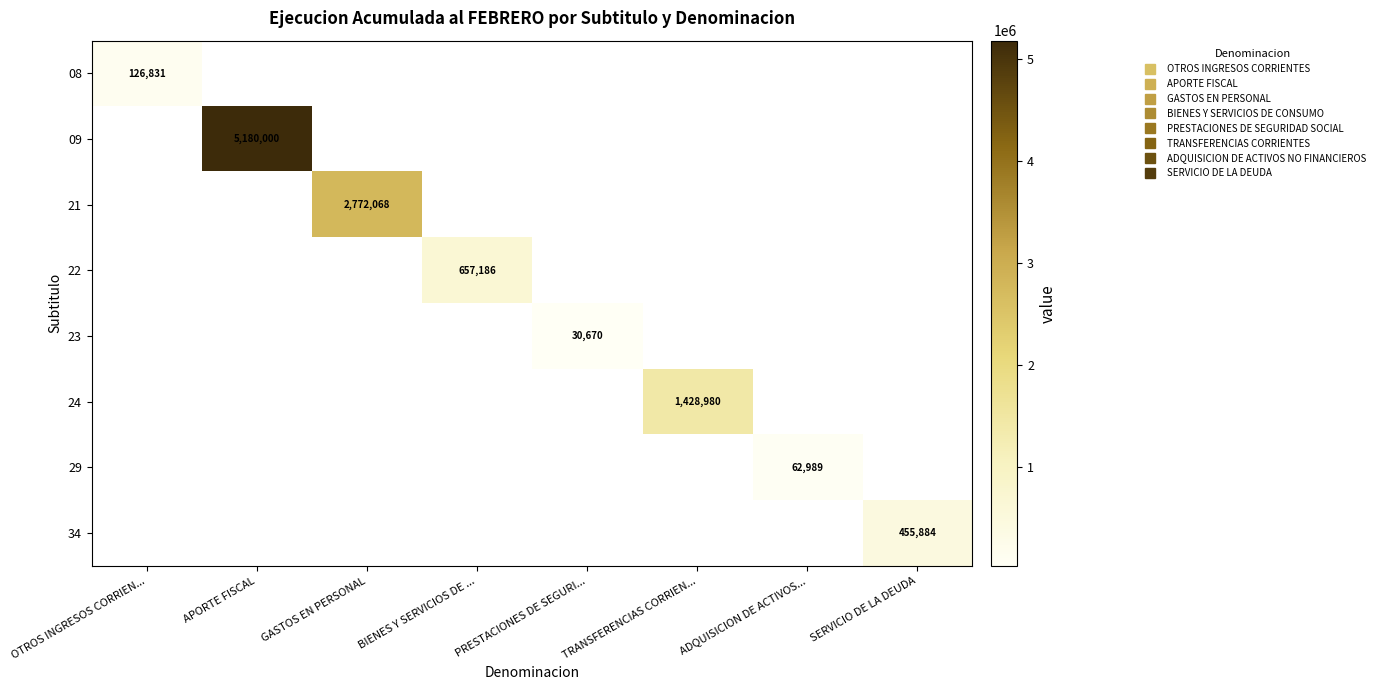

The value of 24 at GASTOS EN PERSONAL is 0. True or false?

True